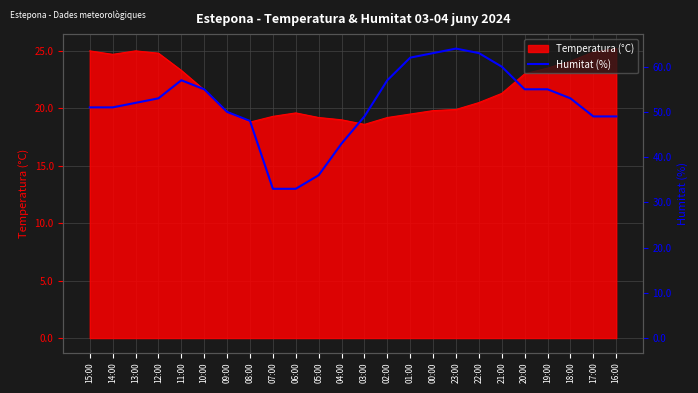

What is the smallest value displayed?

33